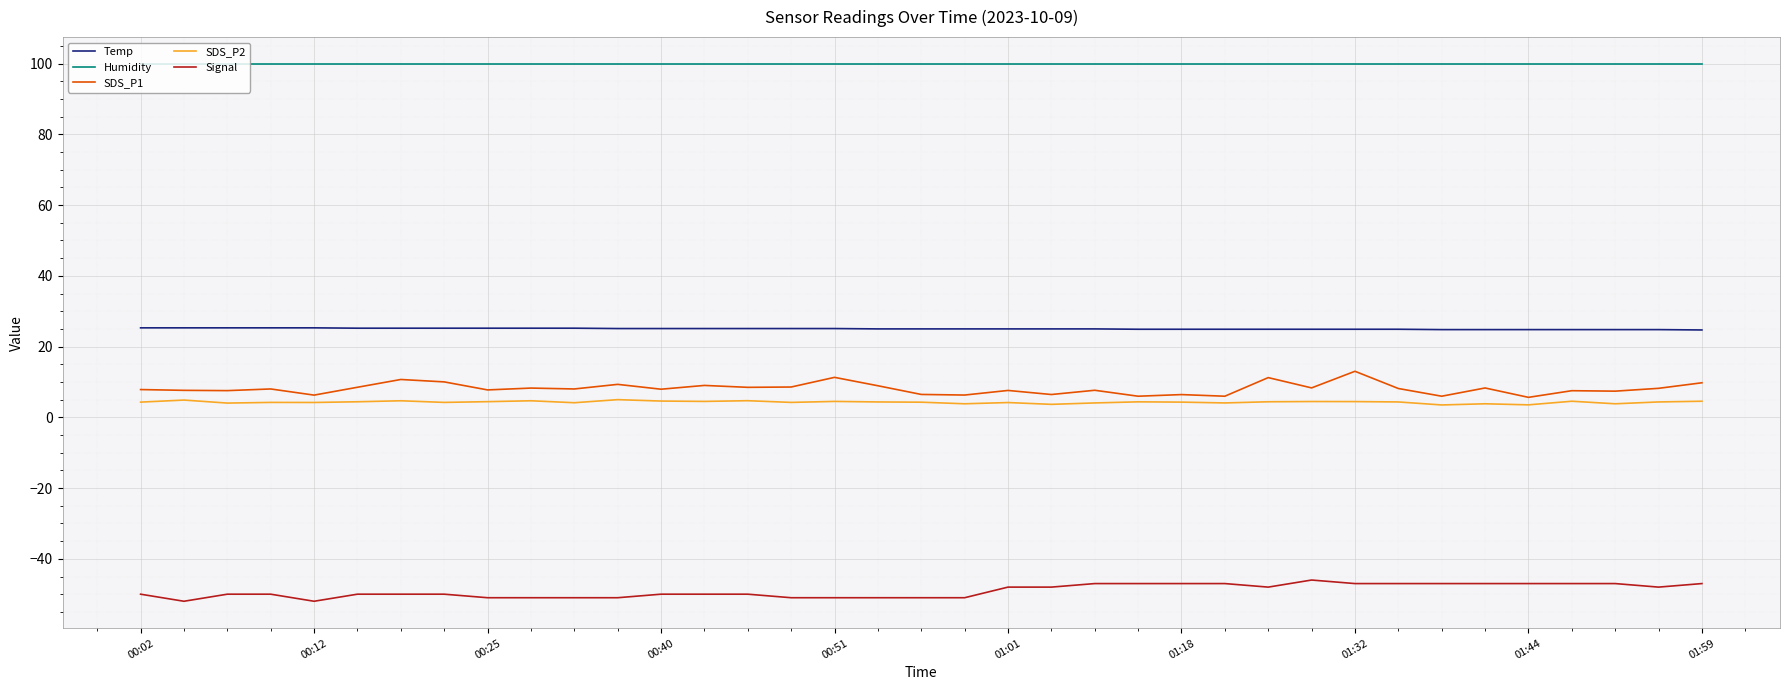

True or false: Signal and SDS_P1 cross at least once.

False